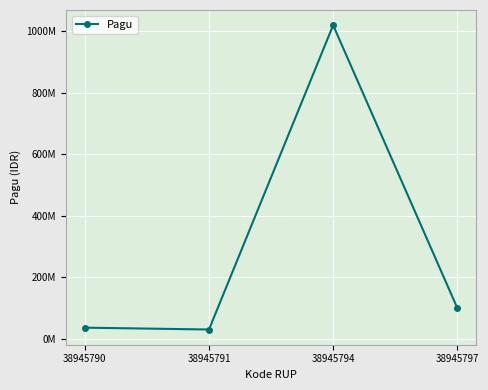

Does the chart have visible grid lines?

Yes